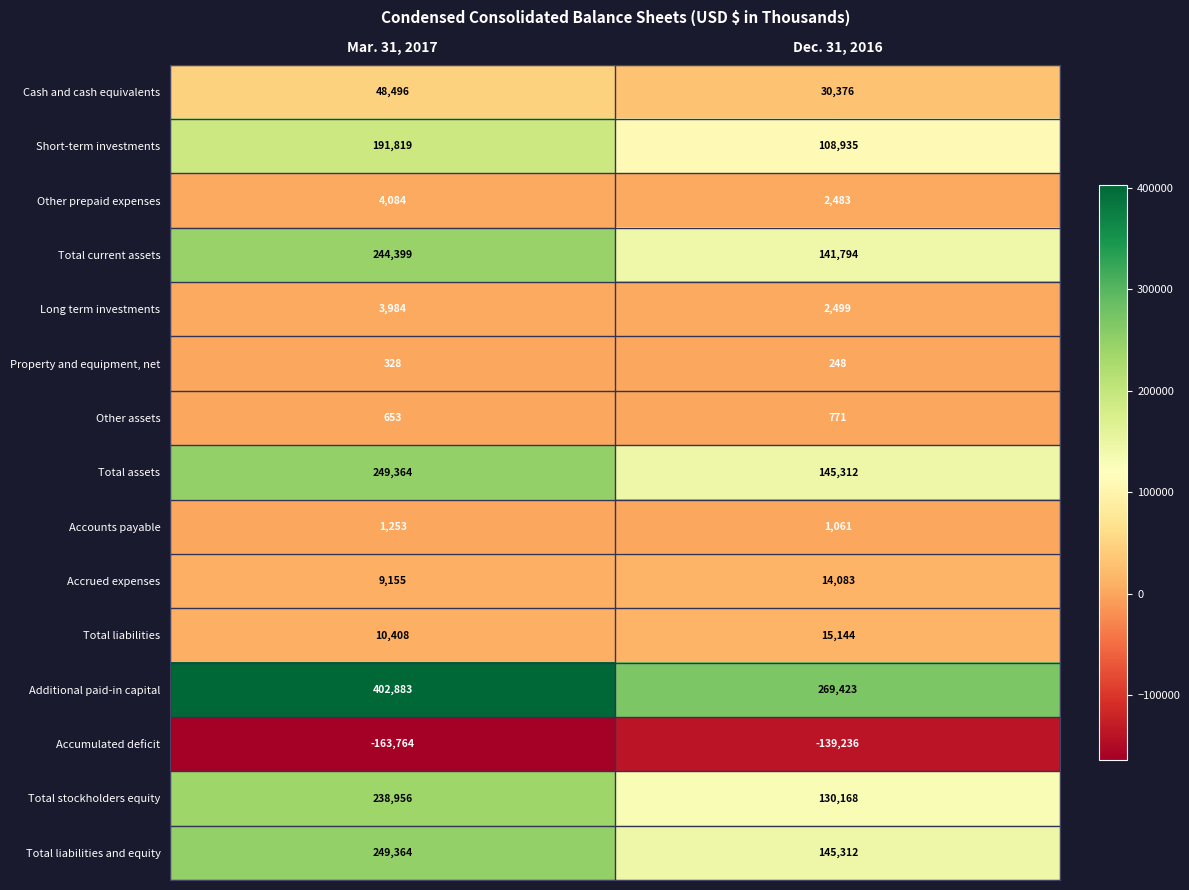

List the labels in order of Total current assets value, smallest first.

Dec. 31, 2016, Mar. 31, 2017